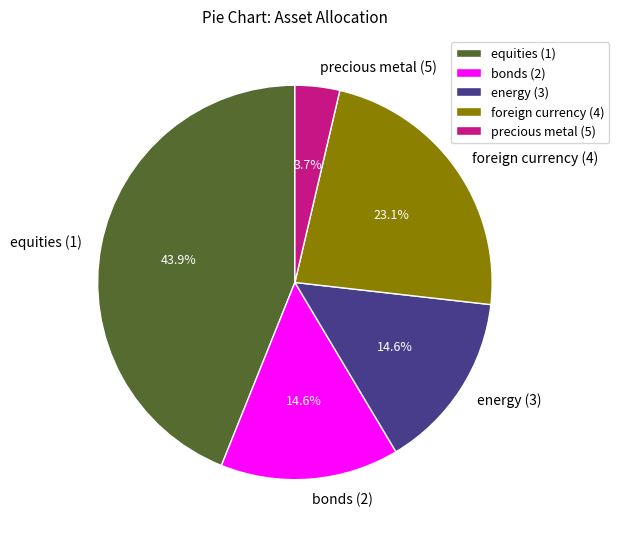

Which has a higher value, precious metal (5) or equities (1)?

equities (1)